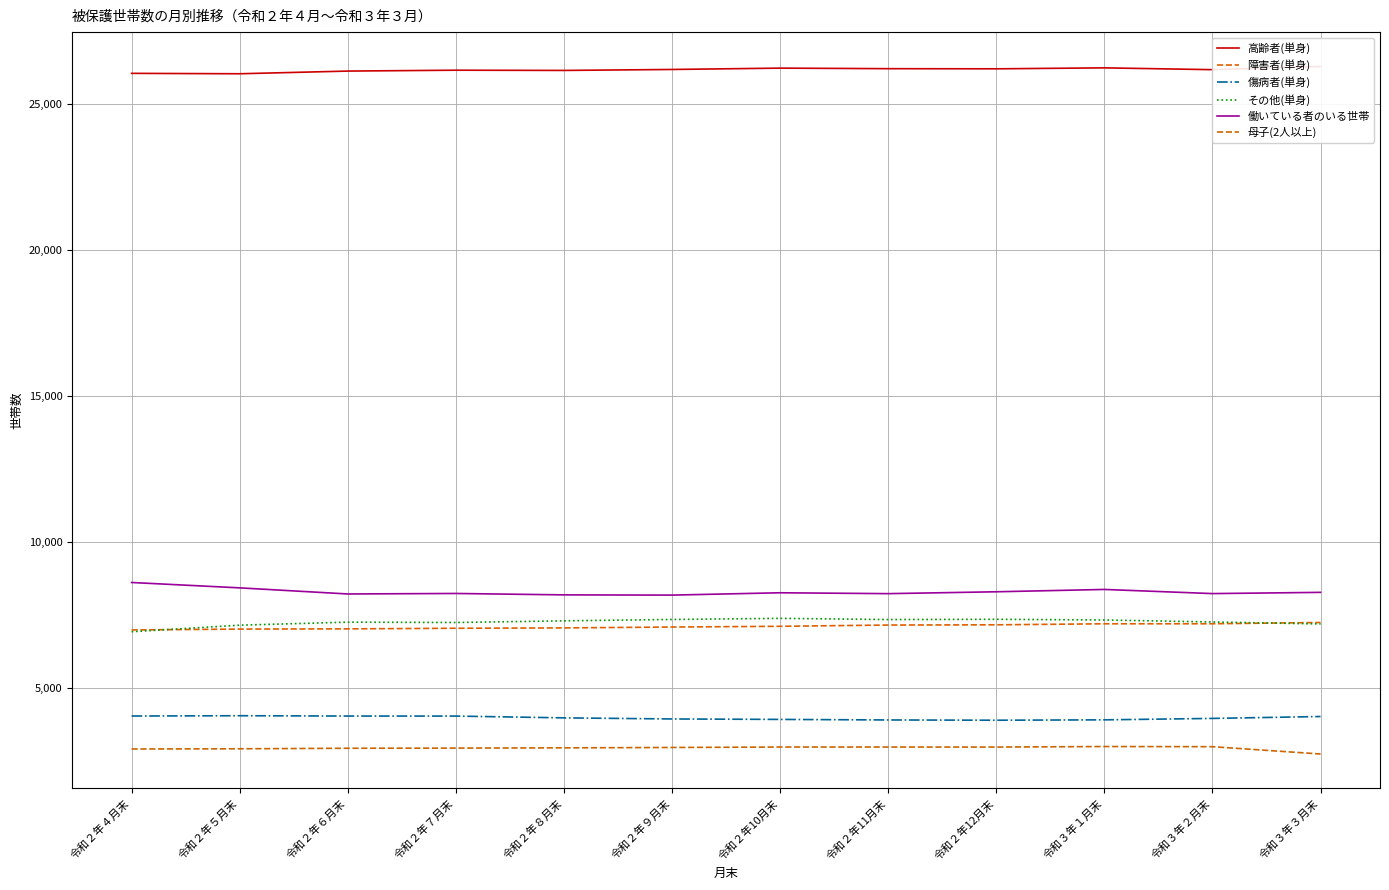

At which category does 働いている者のいる世帯 reach its first local peak?

令和２年７月末